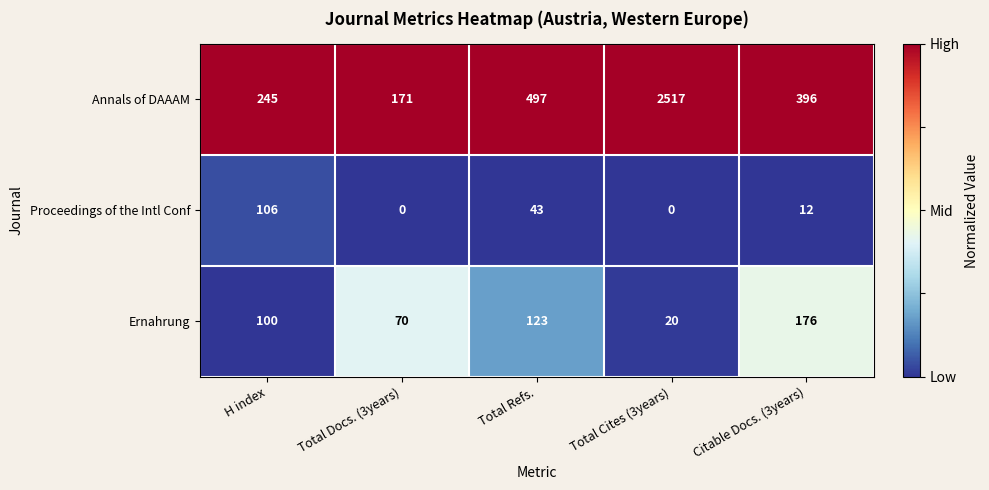

Count the Ernahrung values in the range 70 to 123.

3